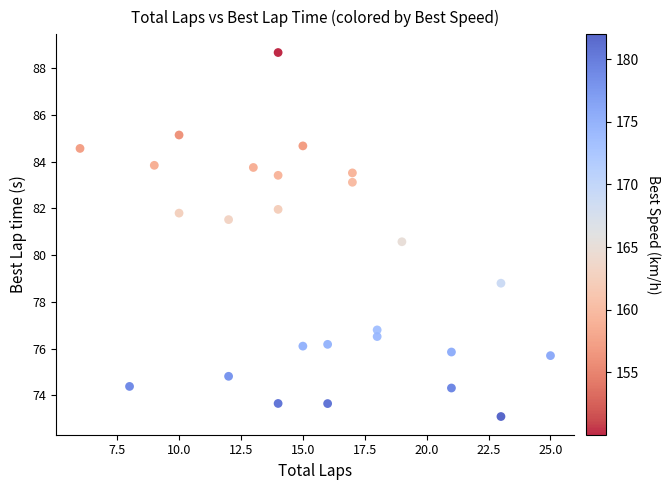

What Y value in the scatter plot is closest to 80?

80.6